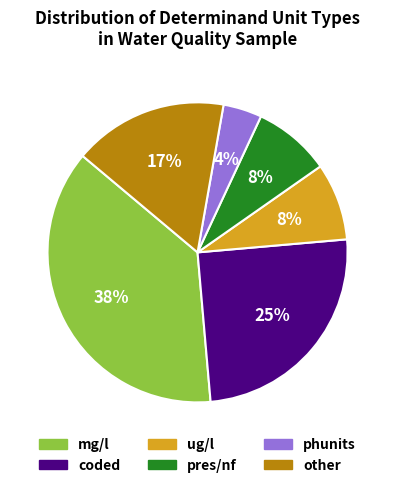

To the nearest percent, what is the average slice percentage?

17%